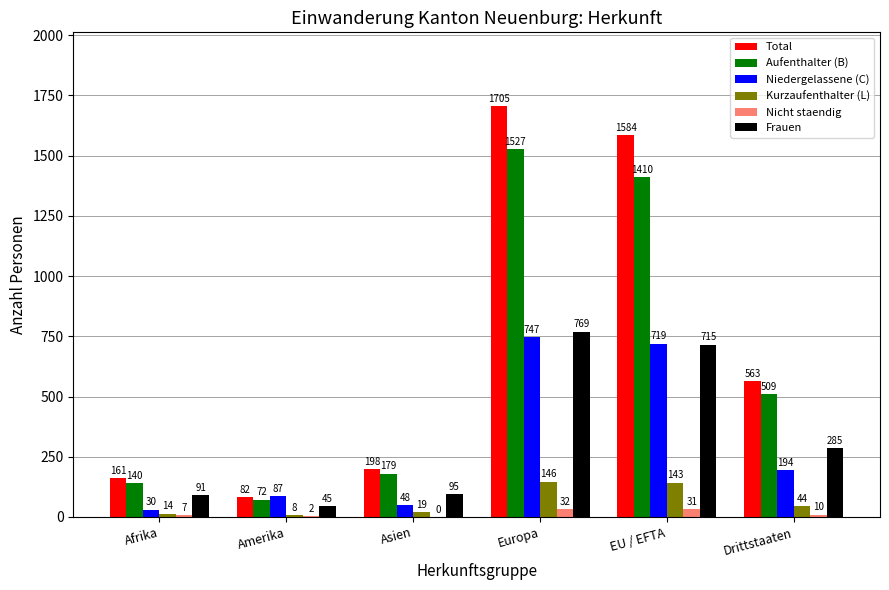

Reading left to right, extract all data points from this chart.

Total: Afrika=161	Amerika=82	Asien=198	Europa=1705	EU / EFTA=1584	Drittstaaten=563
Aufenthalter (B): Afrika=140	Amerika=72	Asien=179	Europa=1527	EU / EFTA=1410	Drittstaaten=509
Niedergelassene (C): Afrika=30	Amerika=87	Asien=48	Europa=747	EU / EFTA=719	Drittstaaten=194
Kurzaufenthalter (L): Afrika=14	Amerika=8	Asien=19	Europa=146	EU / EFTA=143	Drittstaaten=44
Nicht staendig: Afrika=7	Amerika=2	Asien=0	Europa=32	EU / EFTA=31	Drittstaaten=10
Frauen: Afrika=91	Amerika=45	Asien=95	Europa=769	EU / EFTA=715	Drittstaaten=285